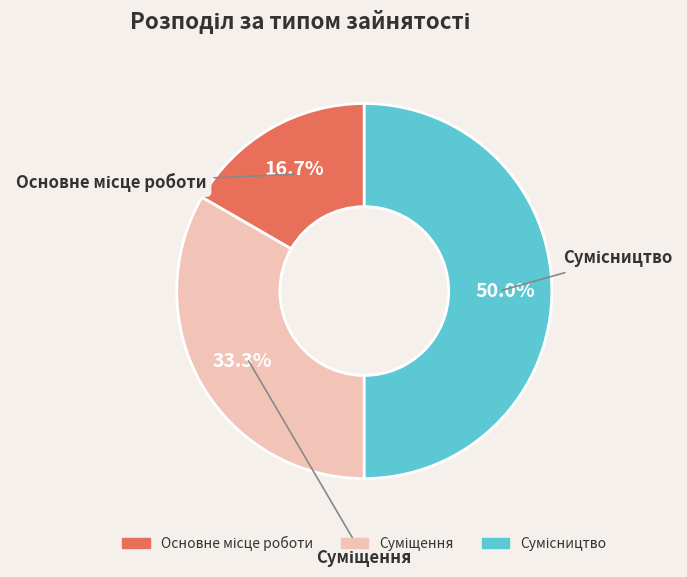

Which category has the biggest portion of the pie?

Сумісництво